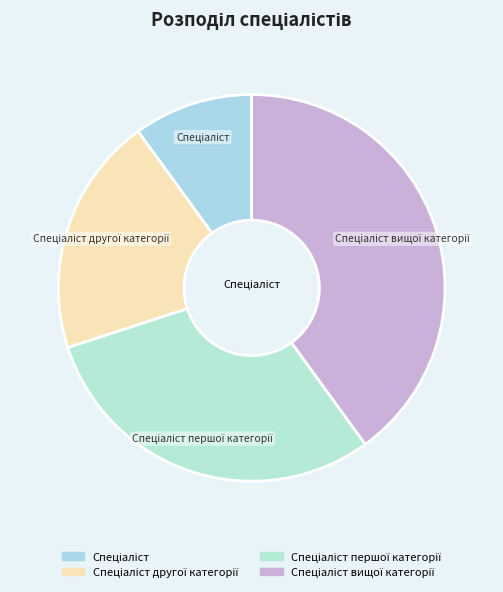

Is there a majority slice in this chart?

No